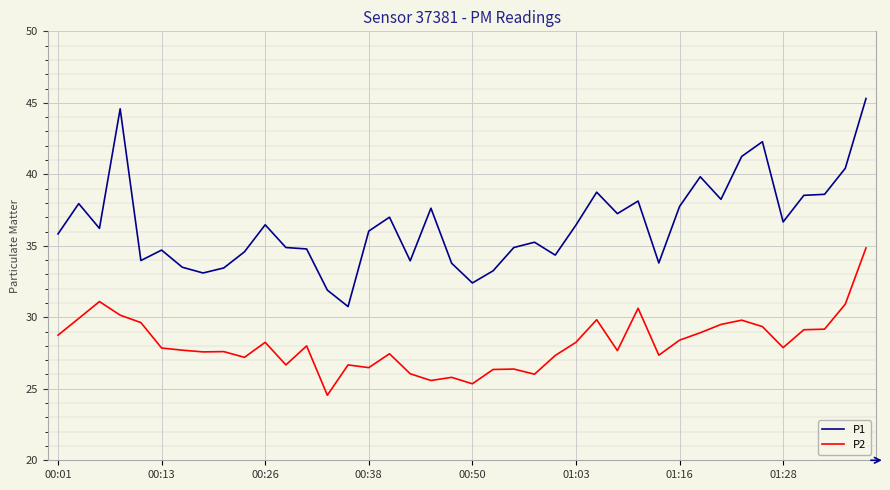

What is the minimum value shown in the chart?

24.6